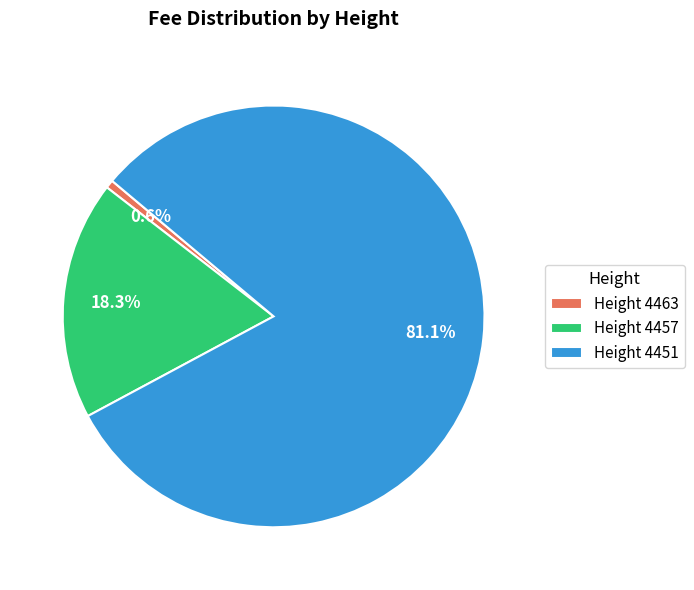

What percentage is NOT represented by Height 4463?

99.4%